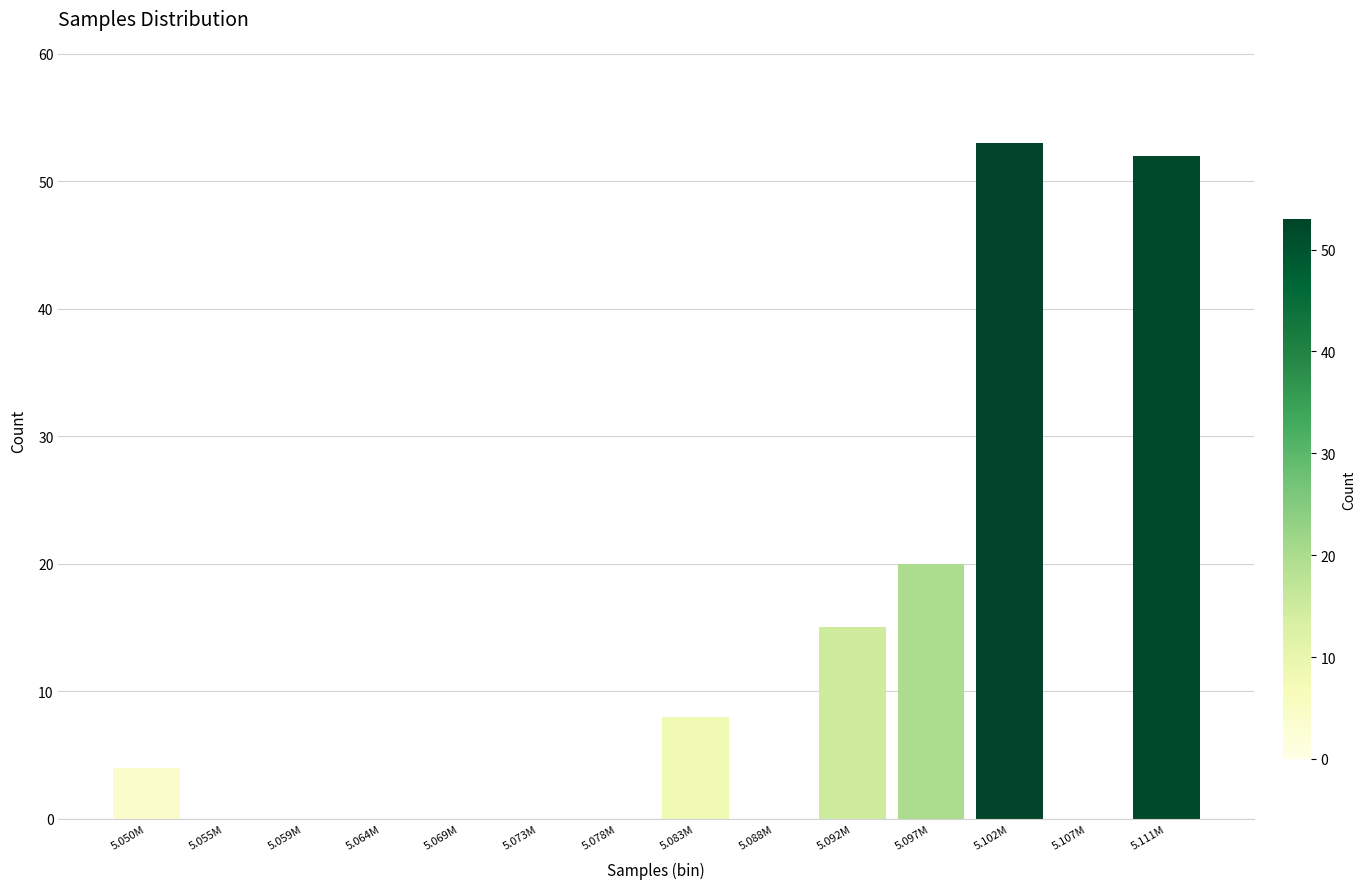

Reading left to right, transcribe all the data shown in this chart.

5.050M=4	5.055M=0	5.059M=0	5.064M=0	5.069M=0	5.073M=0	5.078M=0	5.083M=8	5.088M=0	5.092M=15	5.097M=20	5.102M=53	5.107M=0	5.111M=52